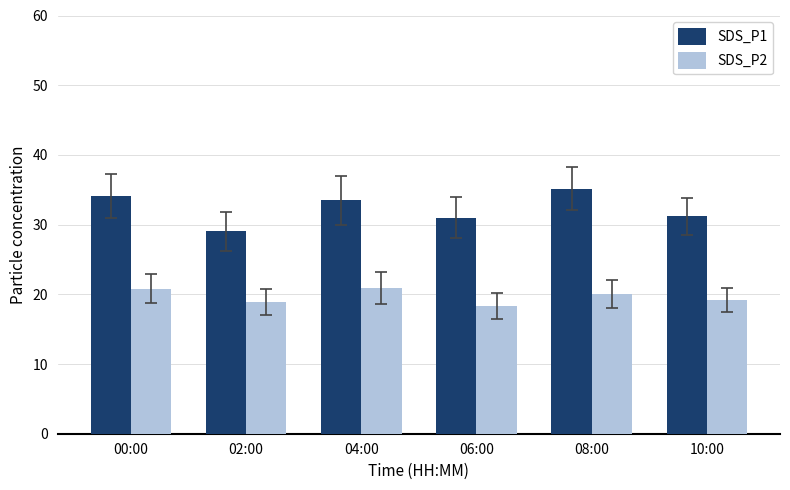

The value of SDS_P1 at 00:00 is 10.4. True or false?

False